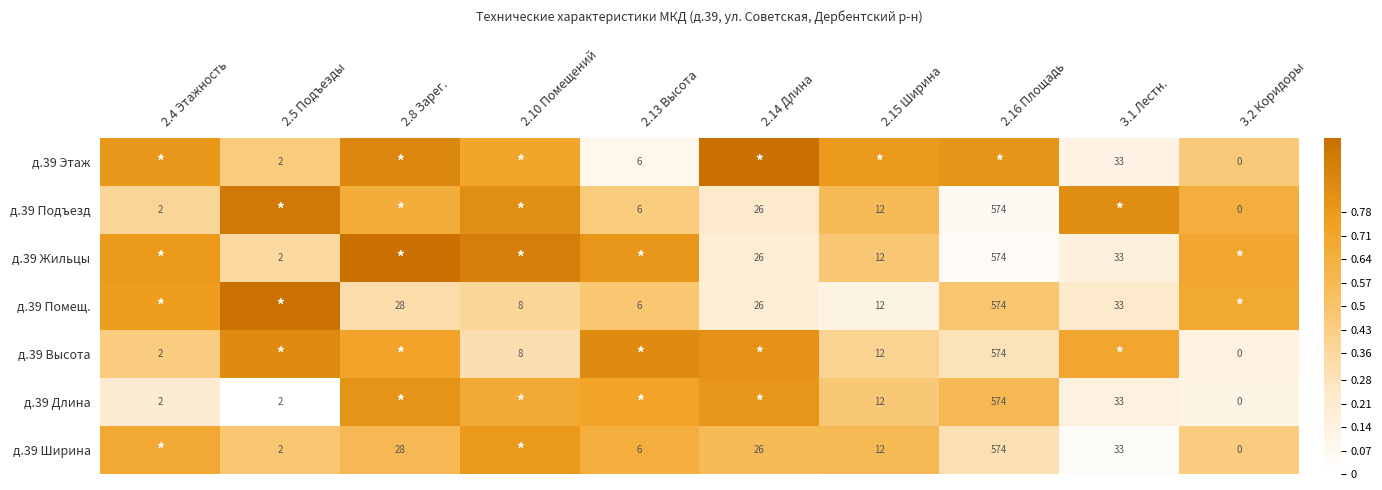

Is the value of д.39 Высота at 2.15 Ширина greater than the value of д.39 Ширина at 2.16 Площадь?

No